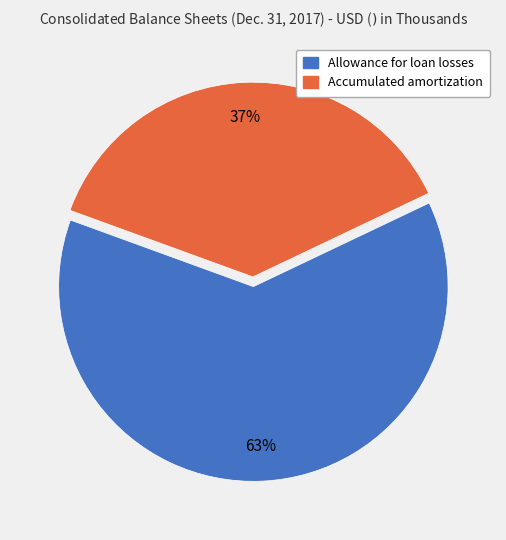

Rank the categories by value from lowest to highest.

Accumulated amortization, Allowance for loan losses